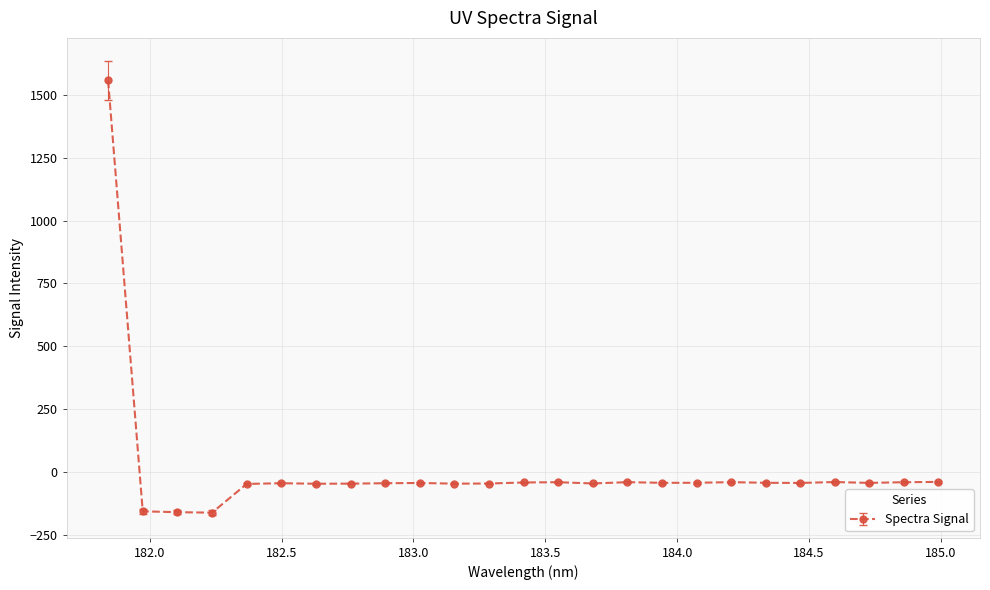

How many positive values are there?

1